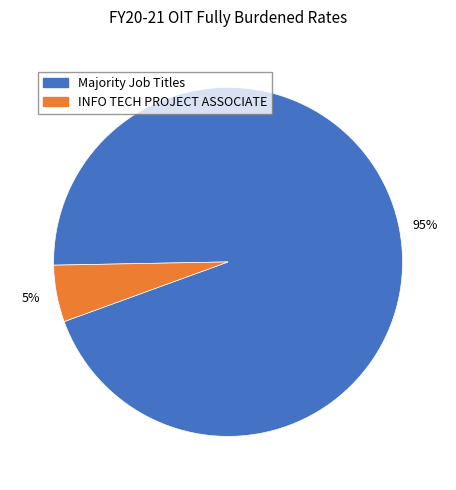

How many slices are in this pie chart?

2